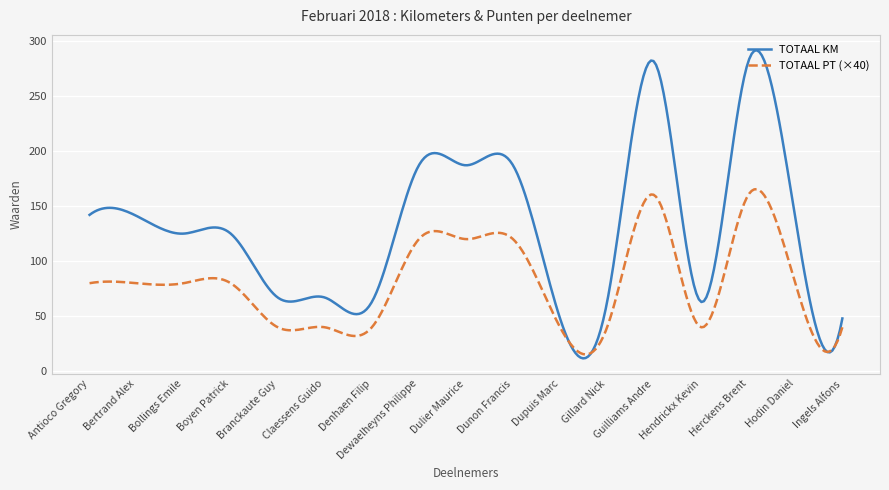

Rank the series by their maximum value, from highest to lowest.

TOTAAL KM, TOTAAL PT (×40)